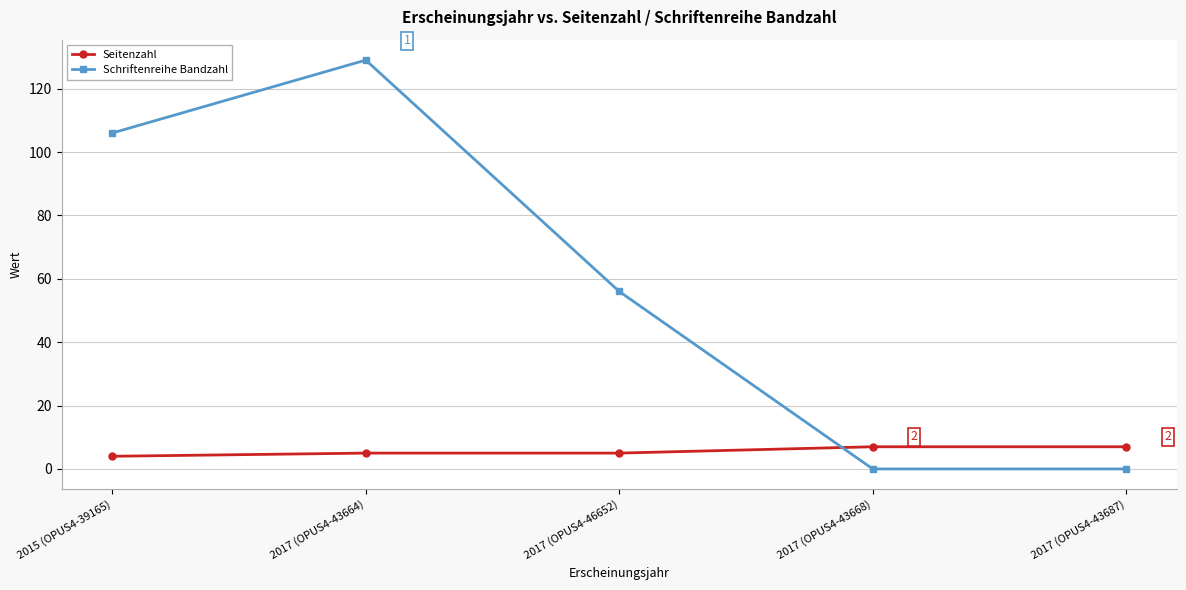

Which label corresponds to the largest value in the chart?

2017 (OPUS4-43664)